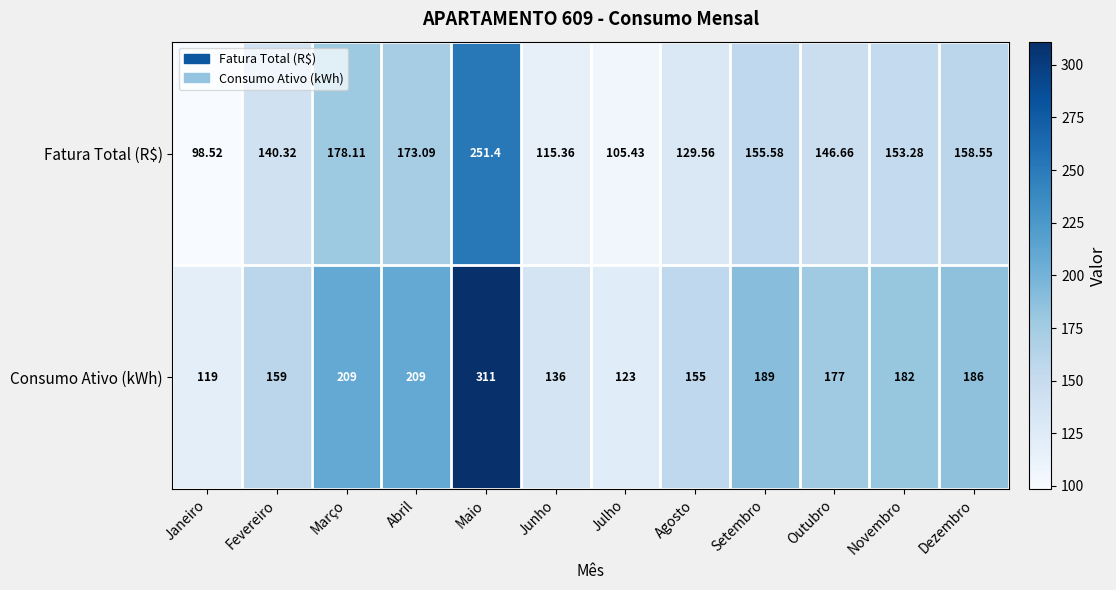

Which label corresponds to the largest value in the chart?

Maio